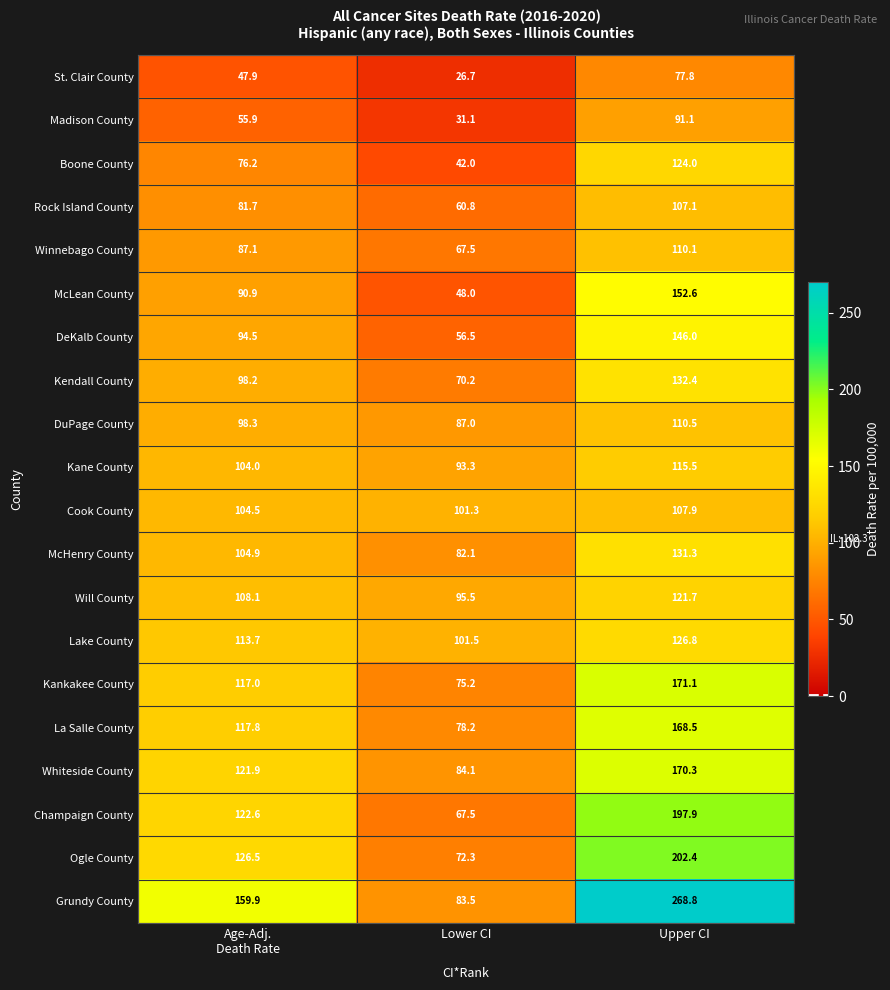

What is the difference between the Kendall County values at Lower CI and Upper CI?

62.2